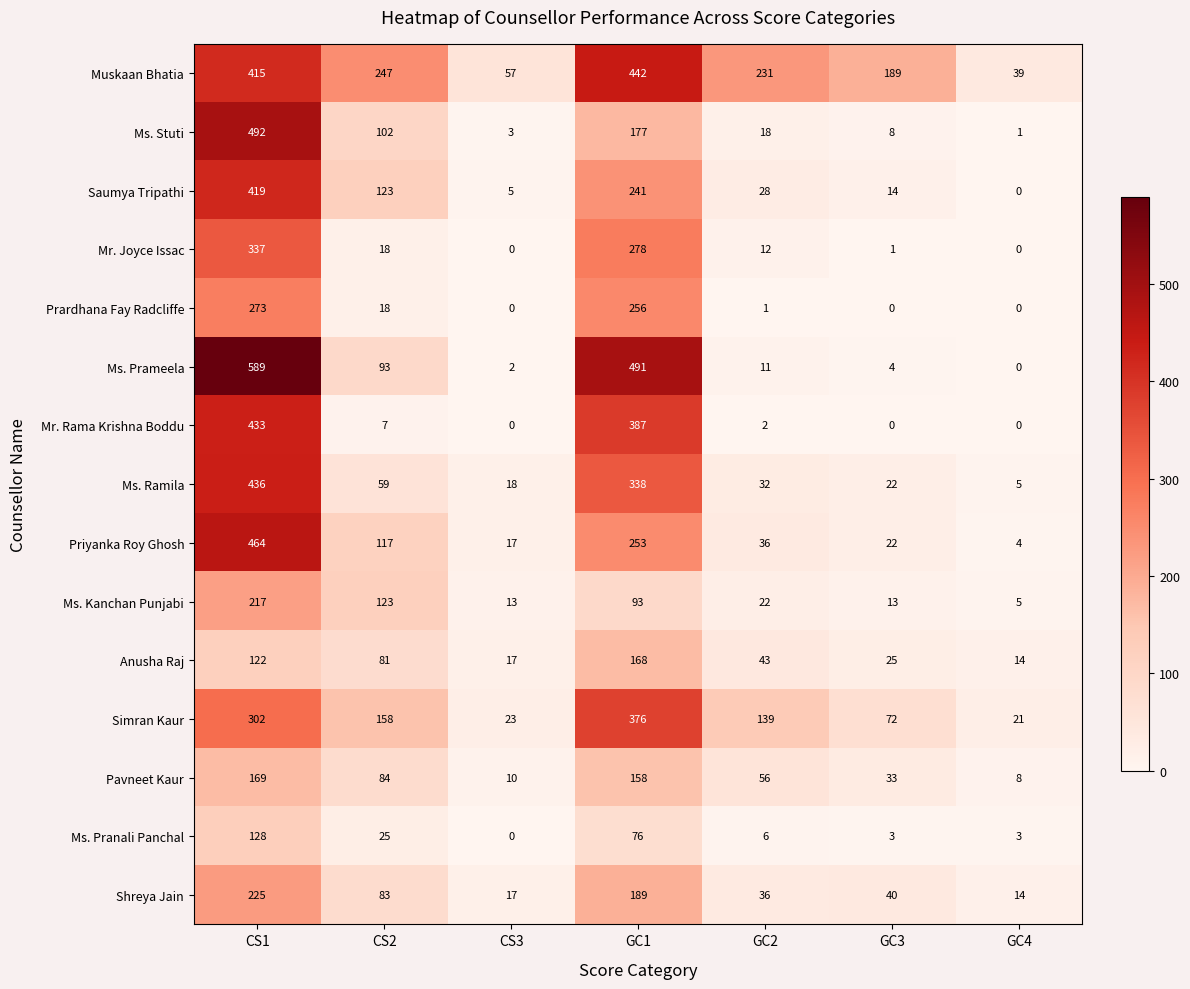

List the series in order of their peak value, lowest first.

Ms. Pranali Panchal, Anusha Raj, Pavneet Kaur, Ms. Kanchan Punjabi, Shreya Jain, Prardhana Fay Radcliffe, Mr. Joyce Issac, Simran Kaur, Saumya Tripathi, Mr. Rama Krishna Boddu, Ms. Ramila, Muskaan Bhatia, Priyanka Roy Ghosh, Ms. Stuti, Ms. Prameela